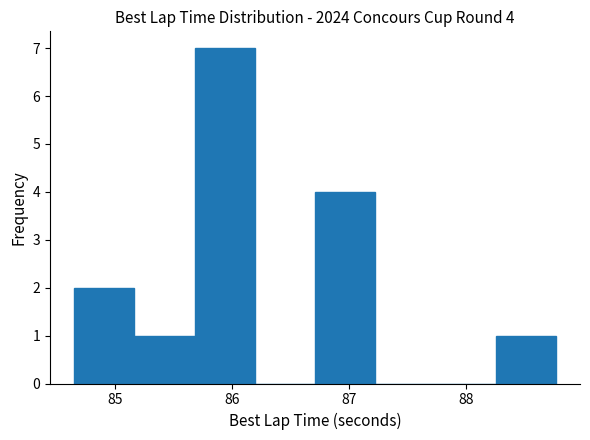

Over which range of the x-axis is the bar tallest?

85.7 to 86.2